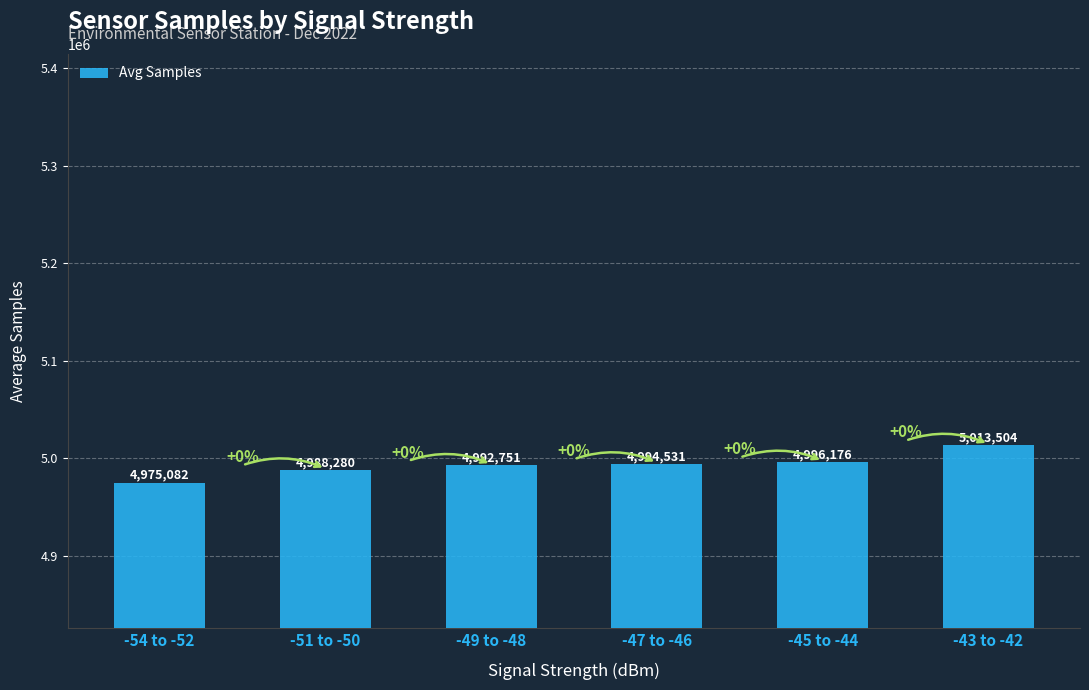

The value at -49 to -48 is 4992751. True or false?

True